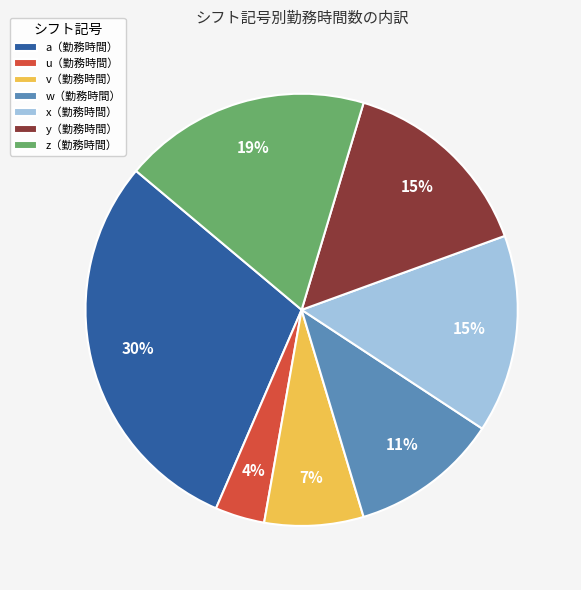

Which has a higher value, u（勤務時間） or a（勤務時間）?

a（勤務時間）